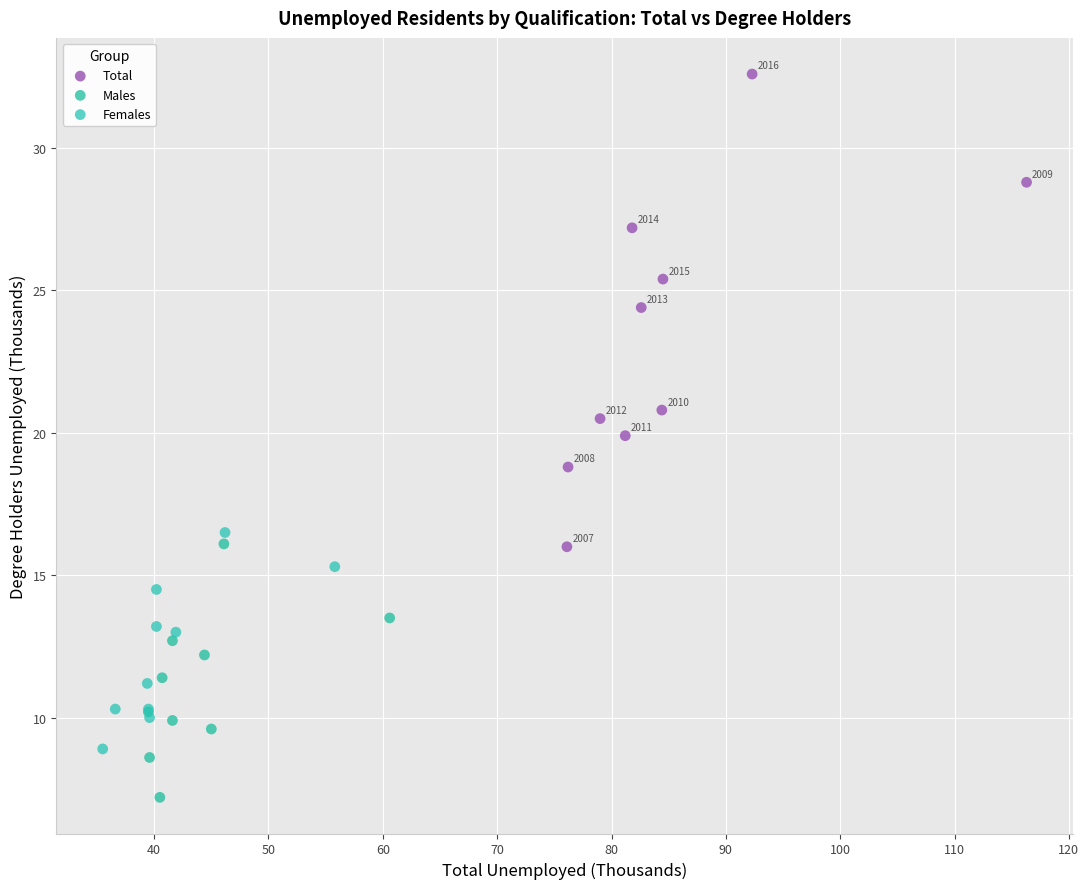

Which series contains the highest Y value?

Total